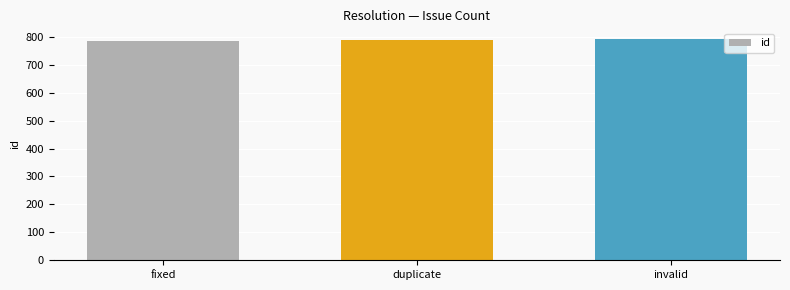

The chart shows a value of 786 at fixed. True or false?

True